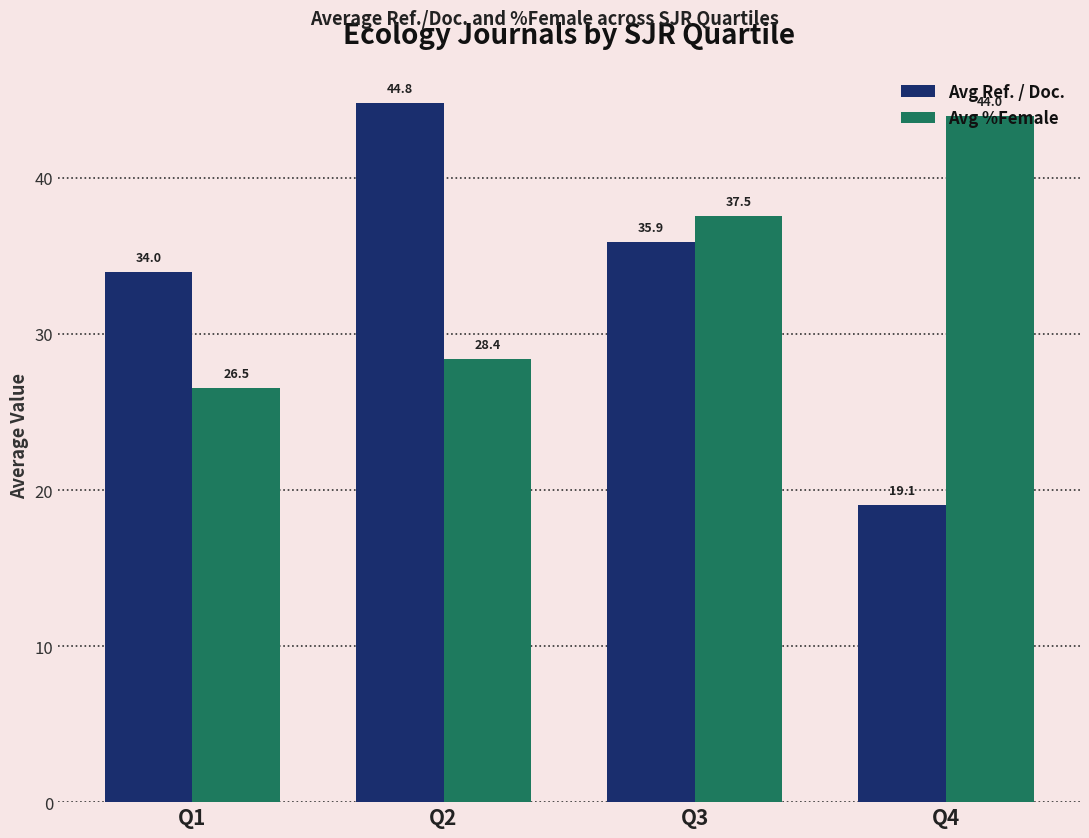

What is the approximate value of Avg %Female at Q2?

28.4